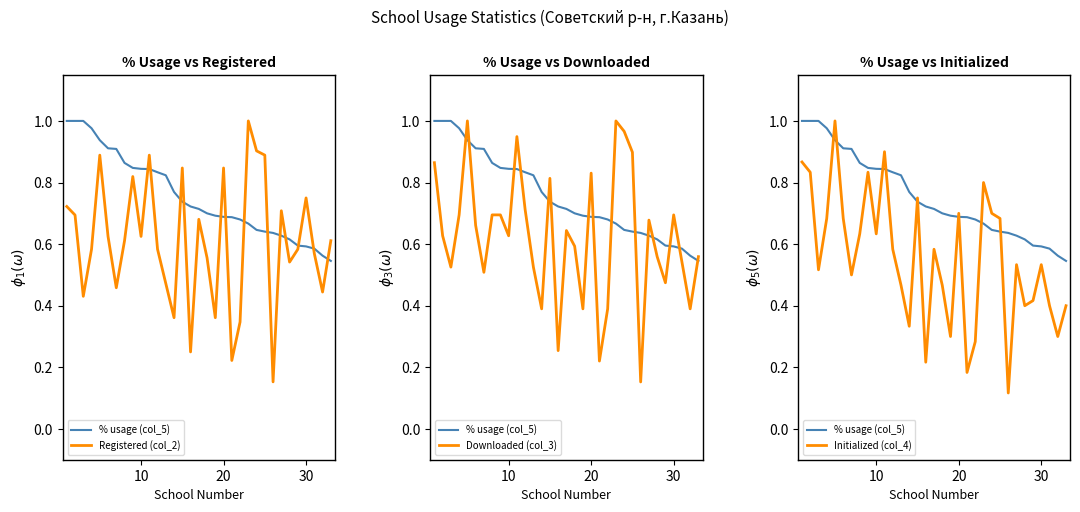

What is the value of the Initialized (col_4) point at the 16th from the left?

0.2